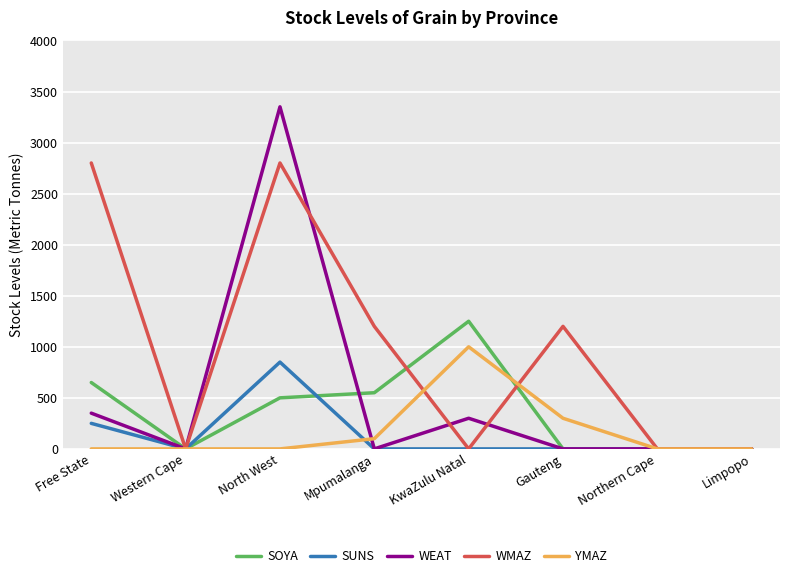

What is the difference between the second highest and second lowest values in the SOYA series?

650